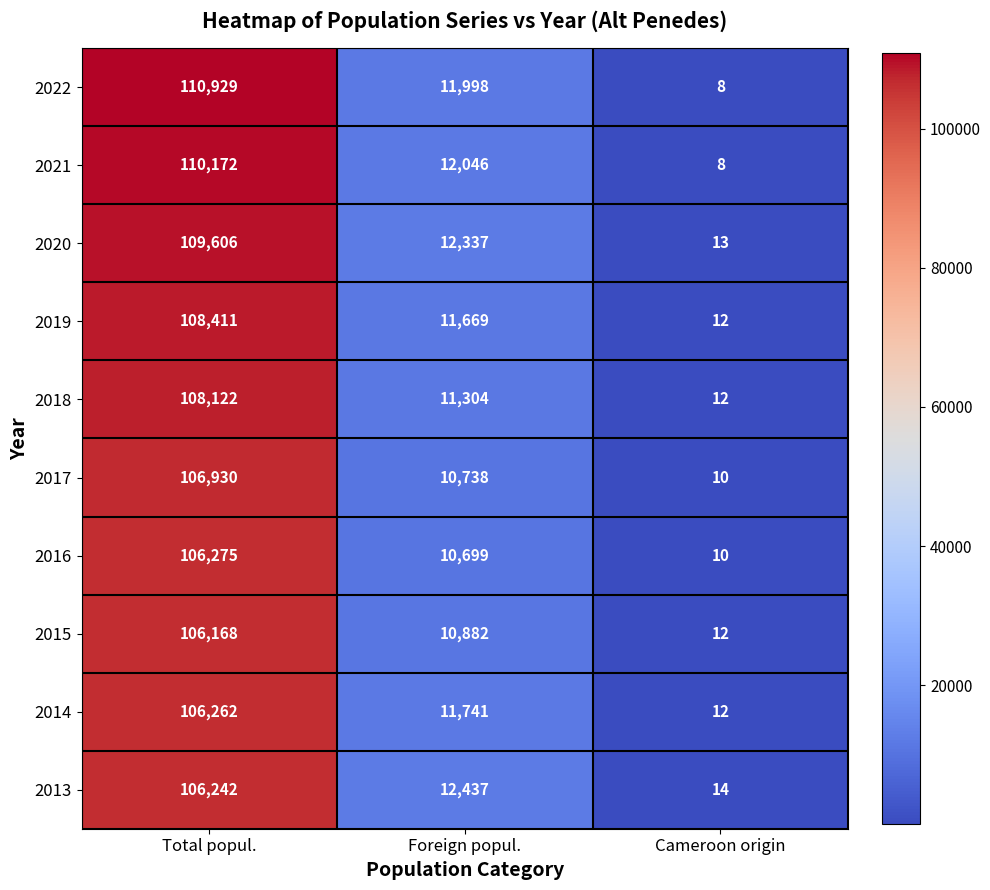

Reading left to right, what are all the values shown in this chart?

2022: 110929	11998	8
2021: 110172	12046	8
2020: 109606	12337	13
2019: 108411	11669	12
2018: 108122	11304	12
2017: 106930	10738	10
2016: 106275	10699	10
2015: 106168	10882	12
2014: 106262	11741	12
2013: 106242	12437	14